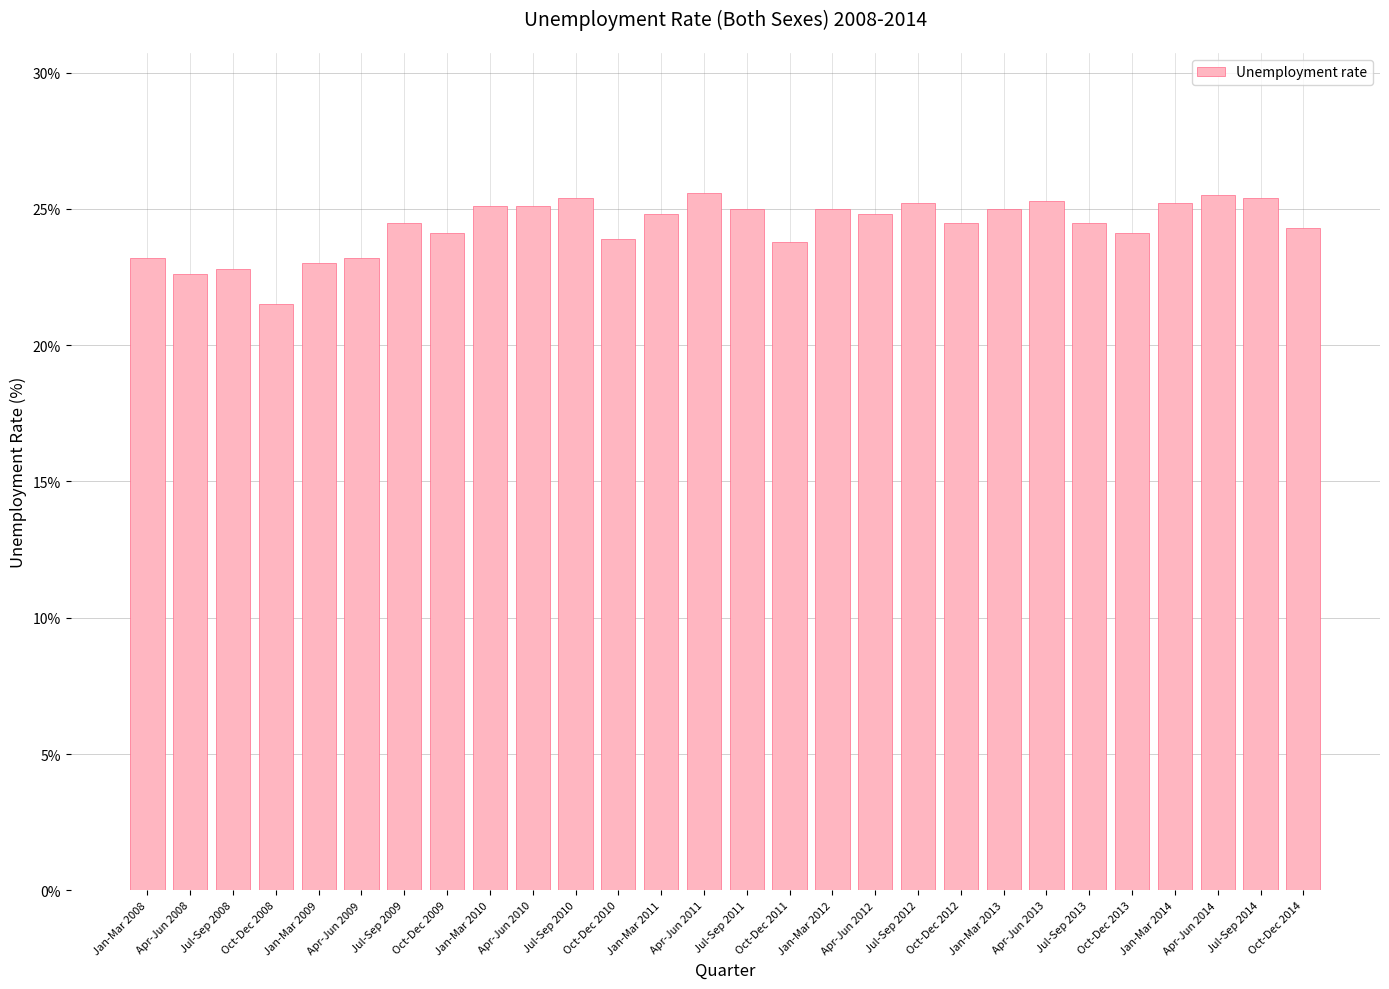

Is it true that the value at Apr-Jun 2010 is 15.9?

False